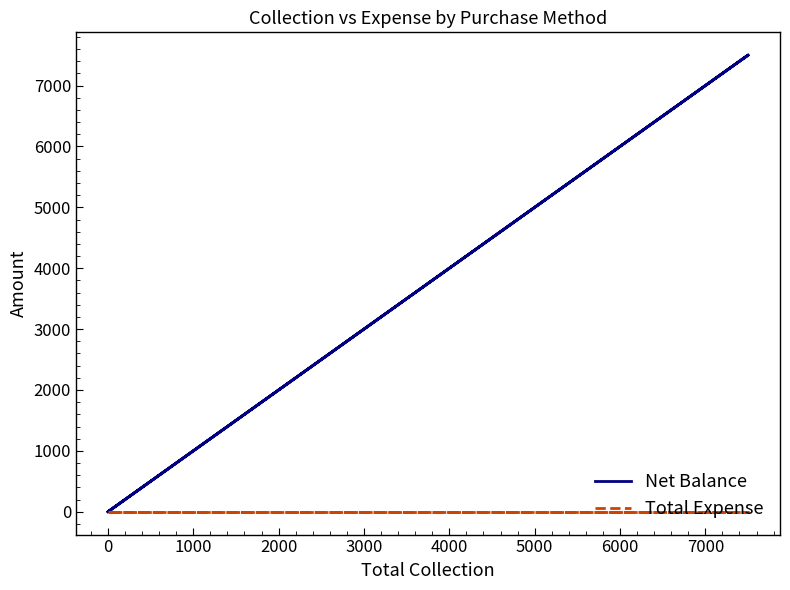

List the series in order of their peak value, lowest first.

Total Expense, Net Balance